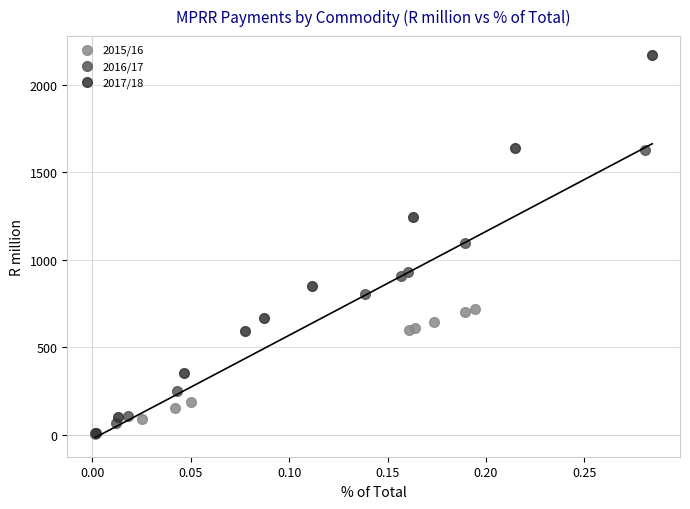

Which series contains the highest Y value?

2017/18